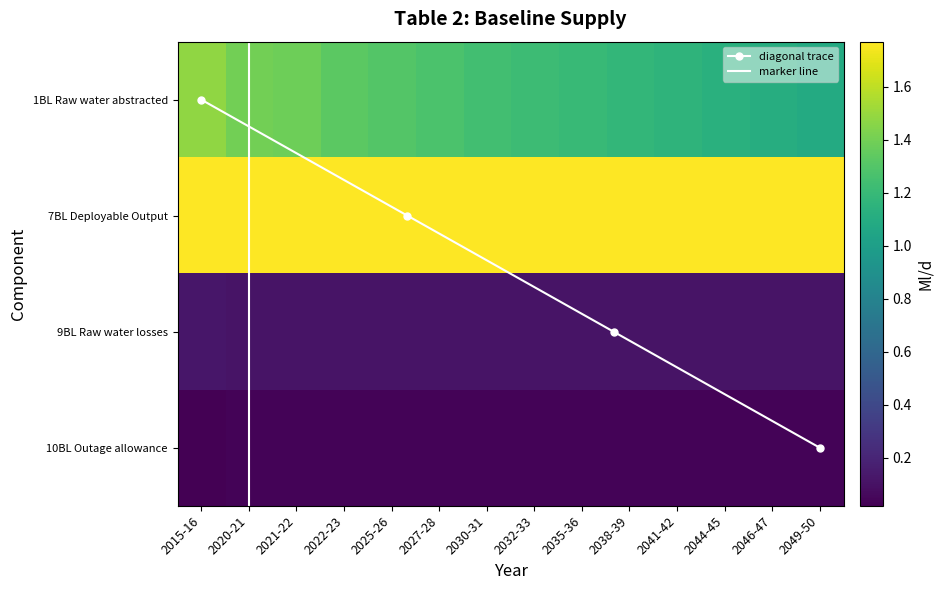

Rank the categories by 9BL Raw water losses value from highest to lowest.

2015-16, 2020-21, 2021-22, 2022-23, 2025-26, 2027-28, 2030-31, 2032-33, 2035-36, 2038-39, 2041-42, 2044-45, 2046-47, 2049-50